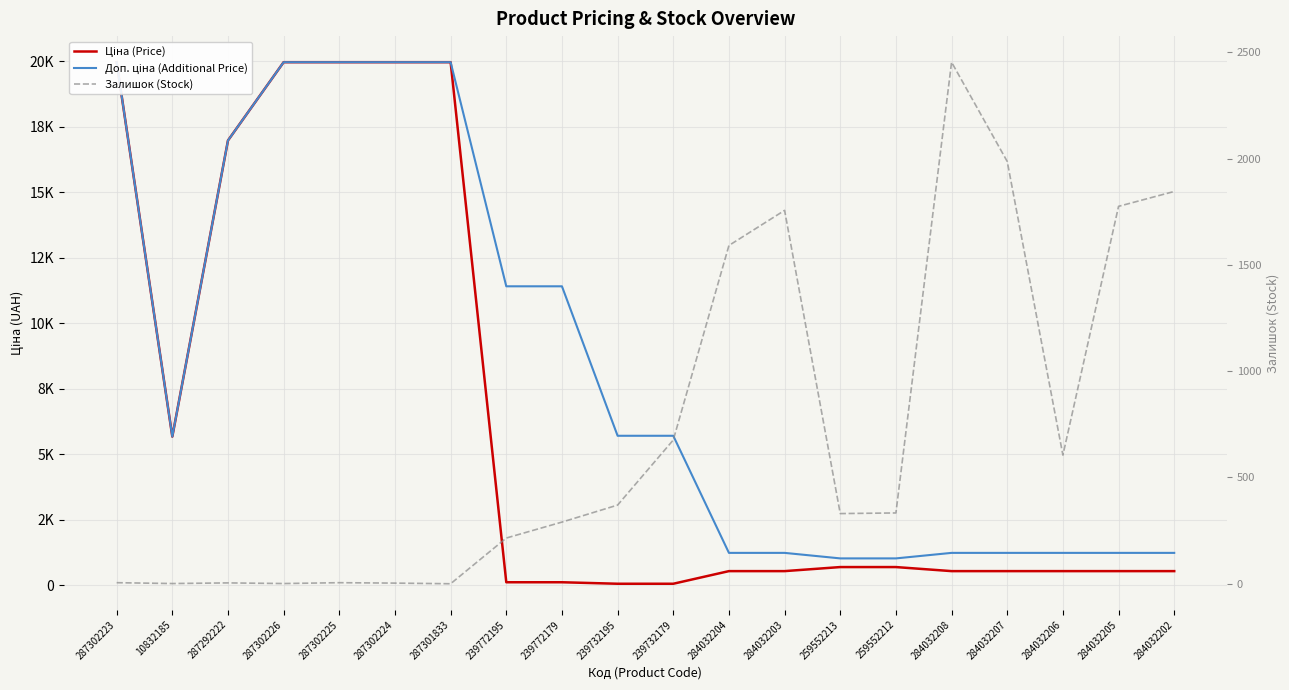

The Залишок (Stock) series shows 1.0 at 287302224. True or false?

False